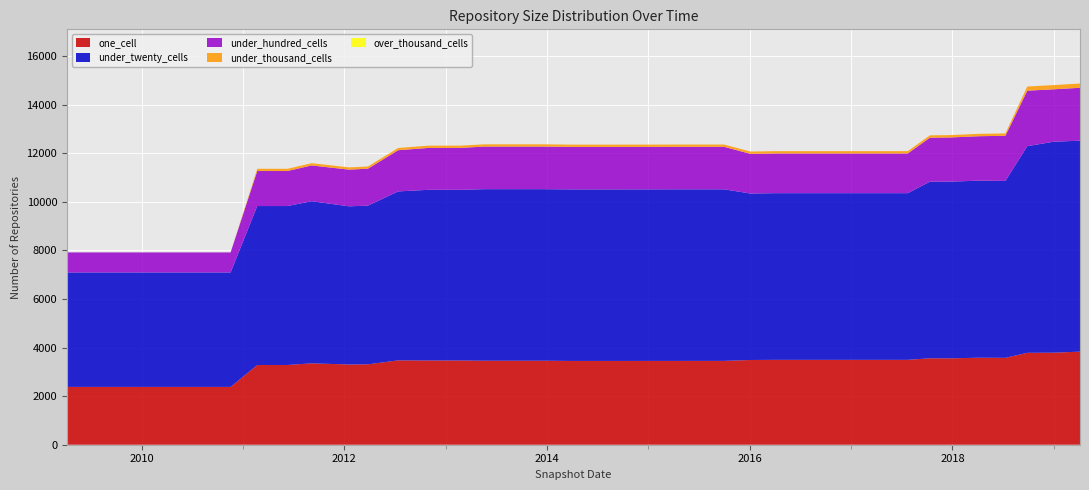

Reading left to right, extract all data points from this chart.

one_cell: 2379	2379	2379	2379	2379	2379	2379	3281	3281	3349	3302	3308	3471	3466	3466	3466	3457	3457	3457	3457	3448	3448	3449	3449	3450	3450	3487	3493	3493	3493	3493	3493	3493	3557	3554	3581	3575	3782	3787	3830
under_twenty_cells: 4710	4710	4710	4710	4710	4710	4710	6541	6541	6672	6508	6531	6953	7024	7024	7024	7059	7059	7059	7059	7059	7059	7059	7061	7060	7060	6850	6859	6859	6859	6859	6859	6859	7268	7272	7286	7281	8504	8682	8681
under_hundred_cells: 824	824	824	824	824	824	824	1441	1441	1471	1511	1519	1695	1724	1724	1724	1753	1753	1753	1753	1749	1749	1749	1749	1750	1750	1632	1633	1633	1633	1633	1633	1633	1809	1817	1829	1856	2283	2157	2177
under_thousand_cells: 0	0	0	0	0	0	0	91	91	94	91	91	93	93	93	93	93	93	93	93	93	93	93	93	93	93	95	96	96	96	96	96	96	98	98	98	98	172	173	176
over_thousand_cells: 0	0	0	0	0	0	0	0	0	0	0	0	0	0	0	0	0	0	0	0	0	0	0	0	0	0	0	0	0	0	0	0	0	0	0	0	0	0	0	0